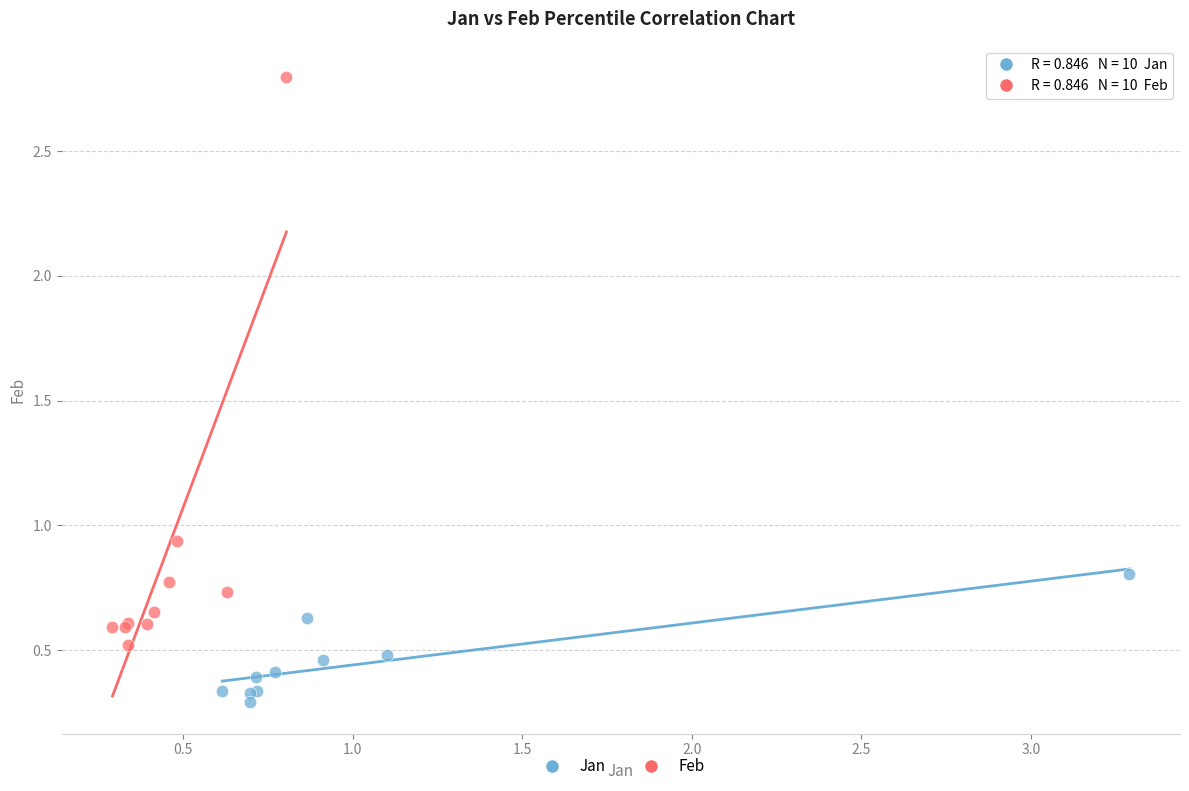

Which series contains the lowest Y value?

Jan